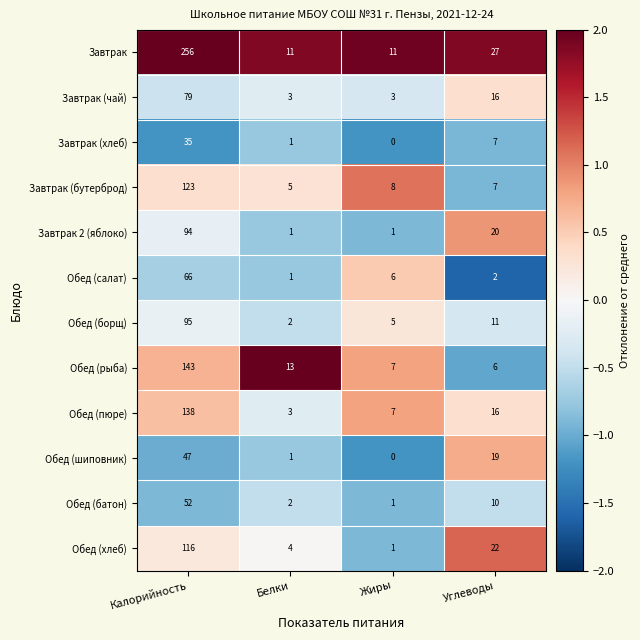

Between Белки and Углеводы, which series saw the biggest shift?

Завтрак 2 (яблоко)